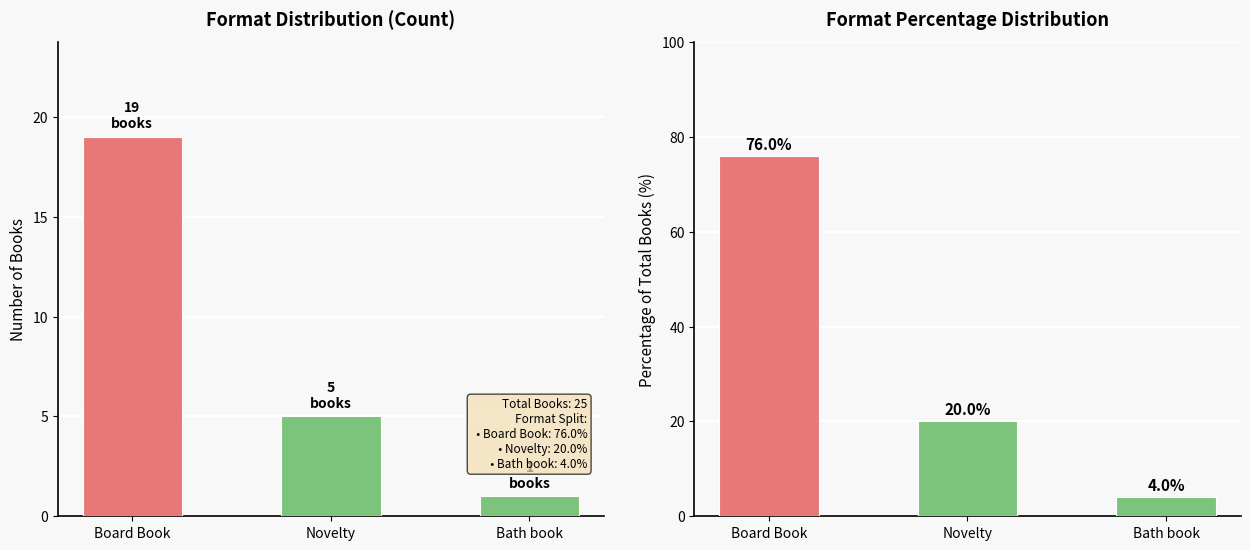

The Format Percentage series shows 32 at Novelty. True or false?

False